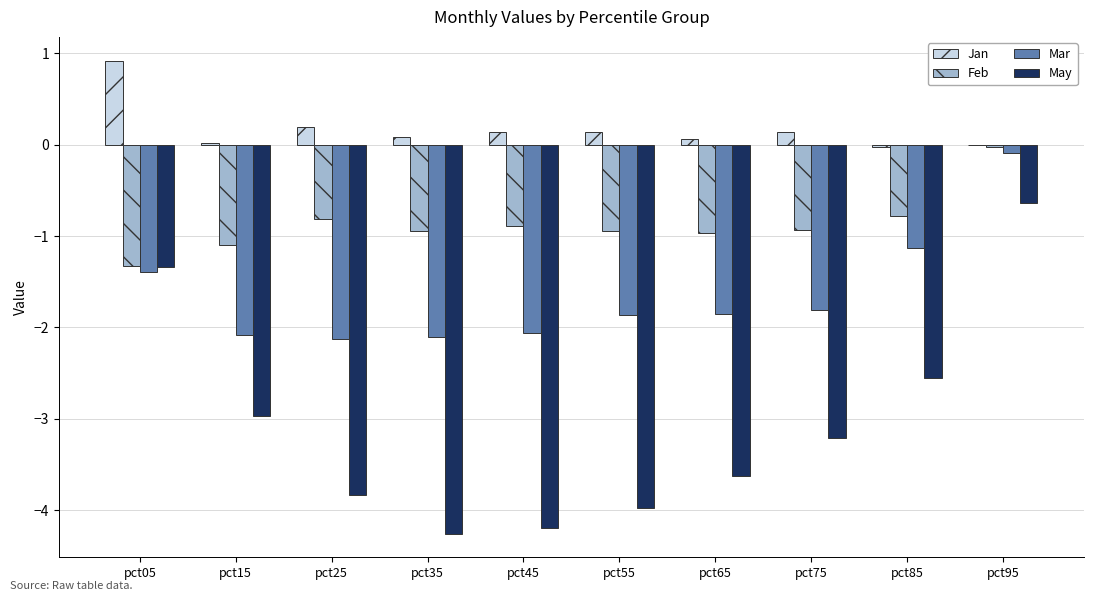

What is the sum of all May values?

-30.6